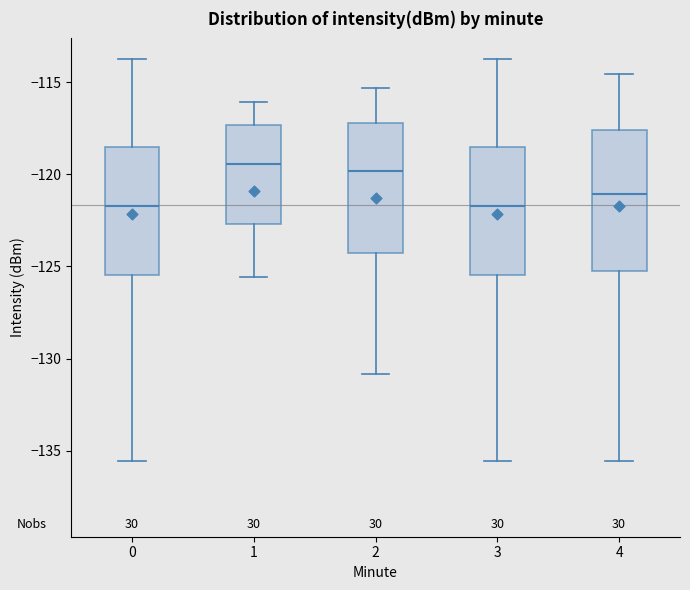

Comparing the boxes themselves (not the whiskers), which one is the tallest?

4